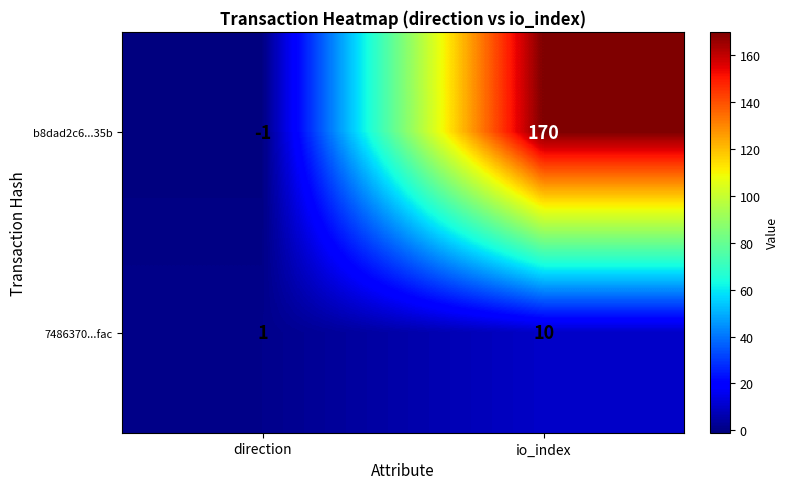

Is it true that b8dad2c6...35b equals -1 at direction?

True